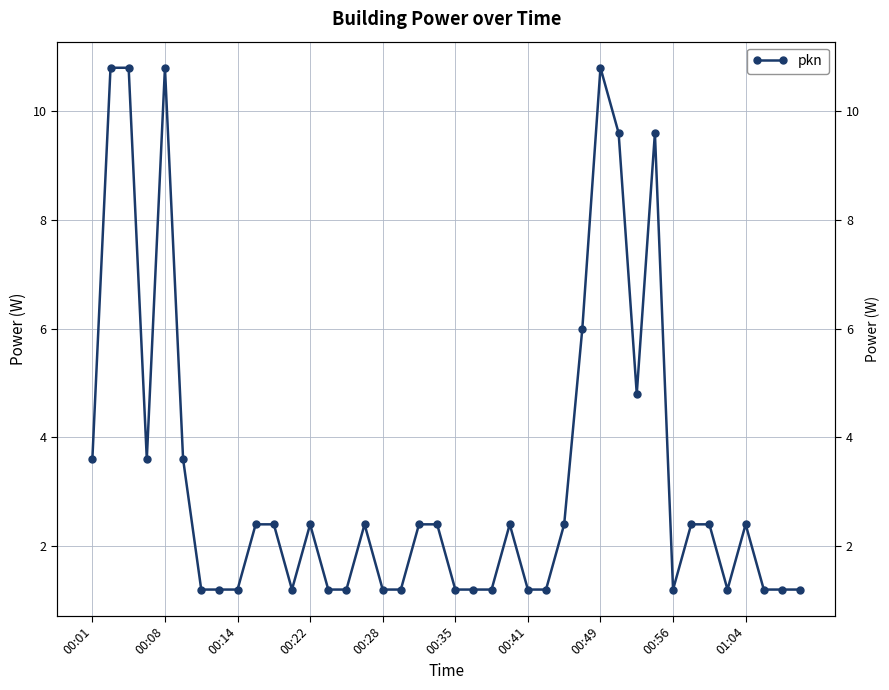

At which label is the value closest to 6?

27